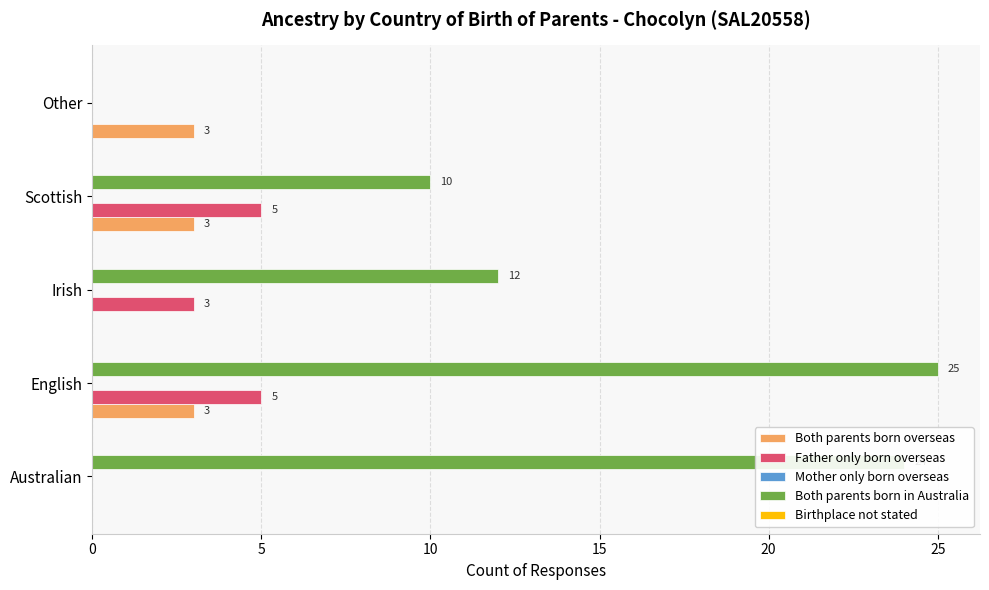

Which series changed the most between Australian and Irish?

Both parents born in Australia